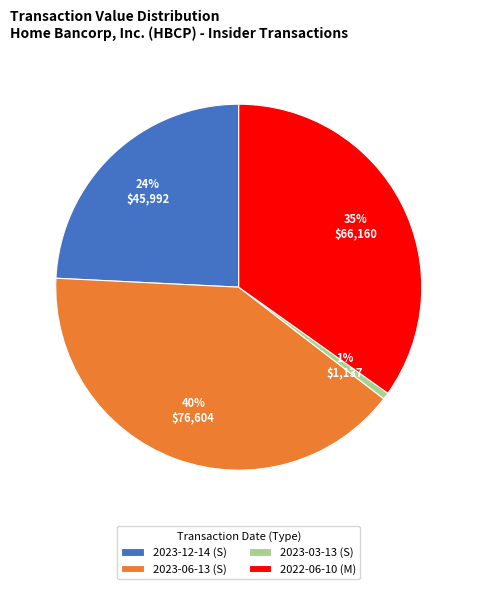

Is it true that 2023-03-13 (S) is 7% of the pie?

False